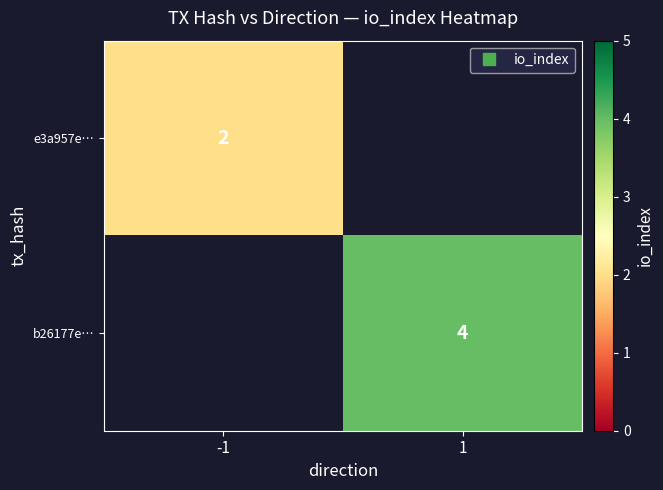

Rank the series by their maximum value, from lowest to highest.

e3a957e…, b26177e…